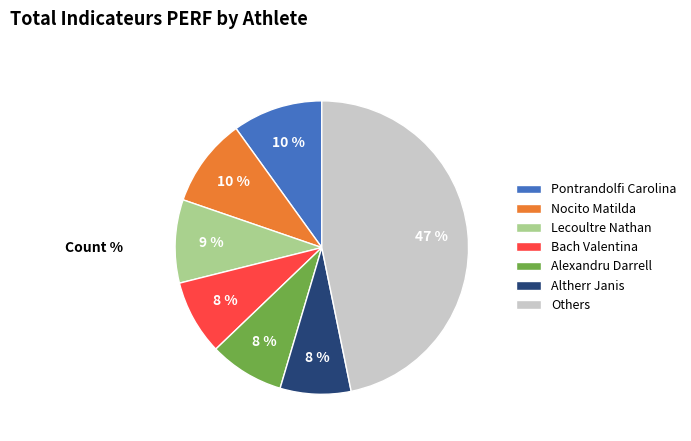

Which has a higher value, Pontrandolfi Carolina or Lecoultre Nathan?

Pontrandolfi Carolina